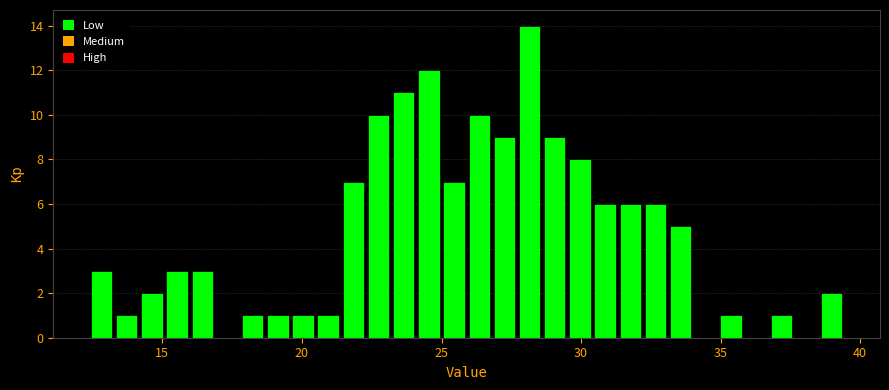

Read against the x-axis, roughly where is the centre of the tallest bar?

28.0